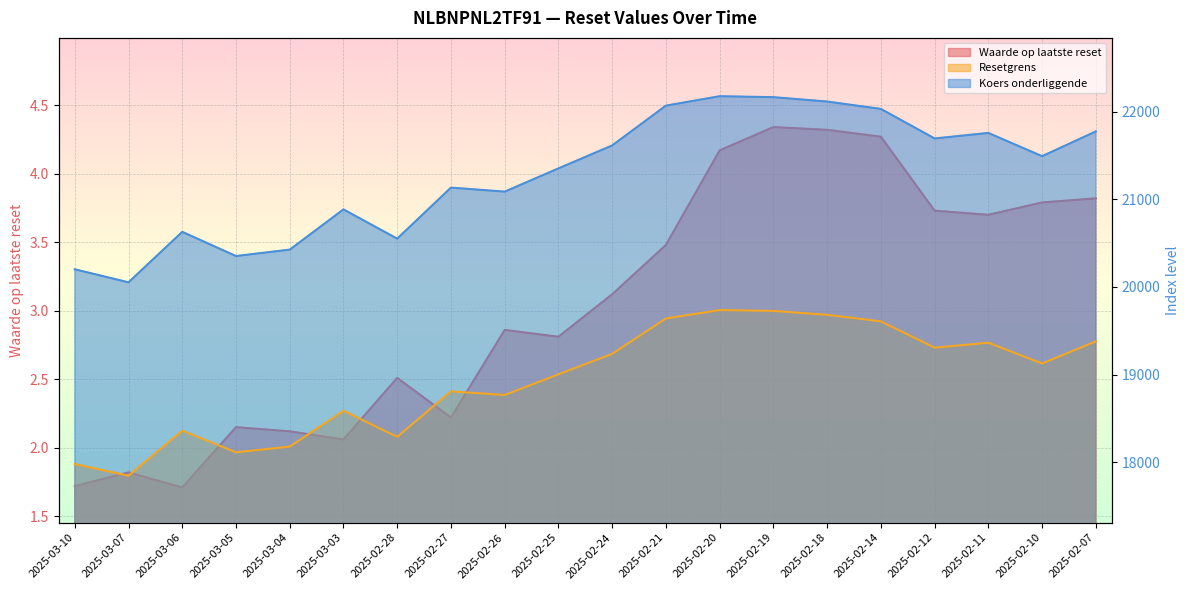

True or false: Koers onderliggende (k) and Resetgrens (k) intersect in this chart.

False